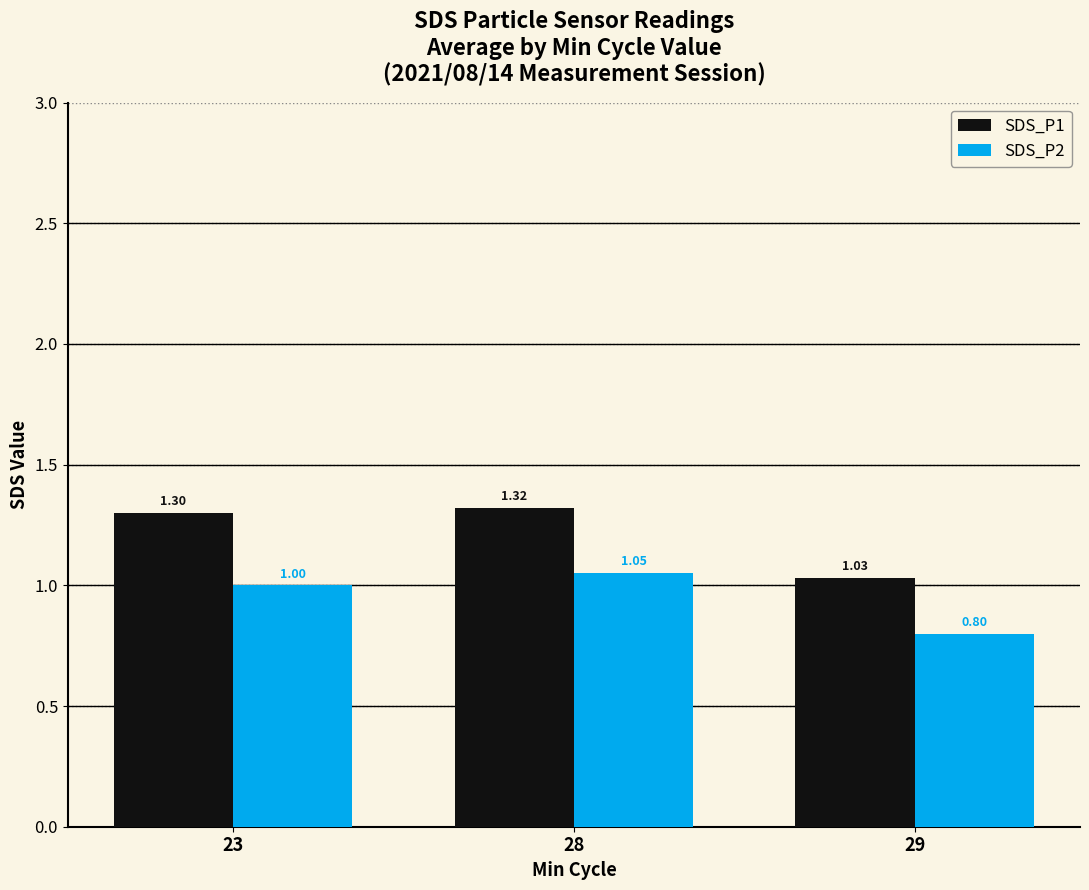

Rank the categories by SDS_P2 value from lowest to highest.

29, 23, 28